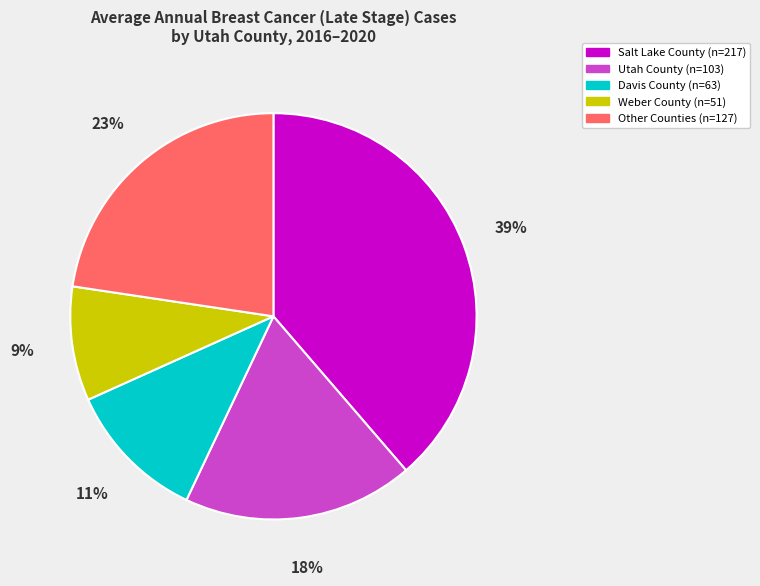

Does any single category account for the majority?

No